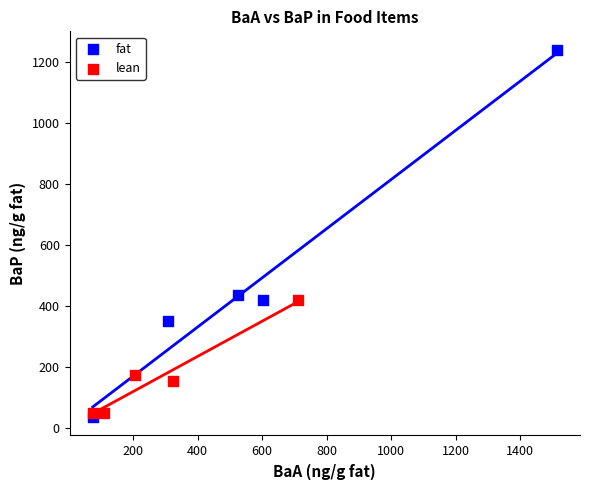

What are all the series names shown in the legend?

fat, lean